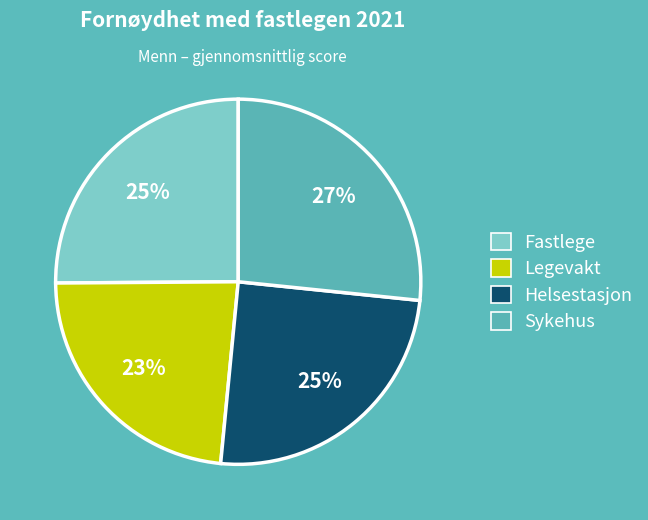

To the nearest percent, what is the average slice percentage?

25%